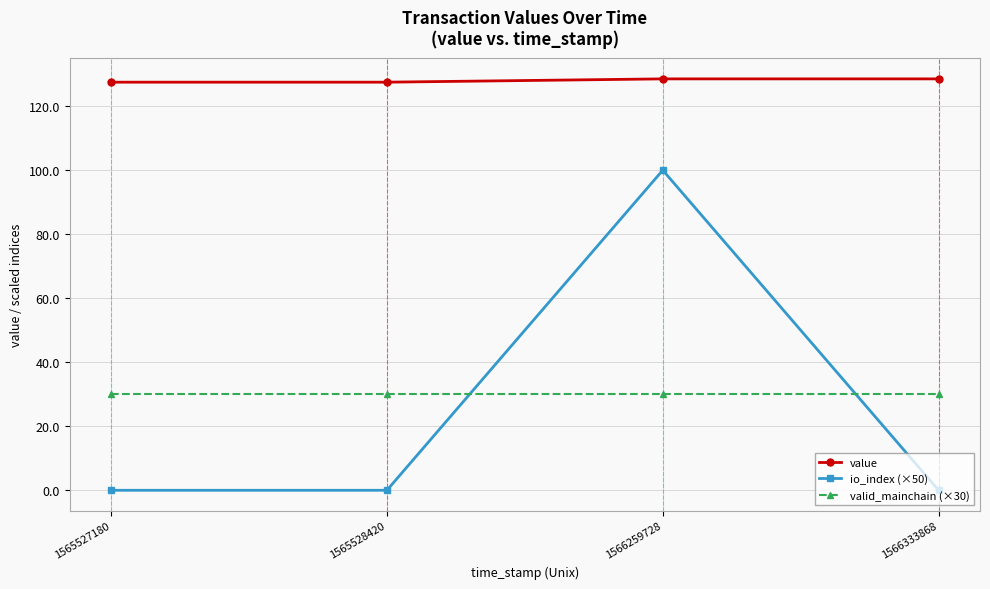

Between 1565527180 and 1566259728, which series saw the biggest shift?

io_index (×50)